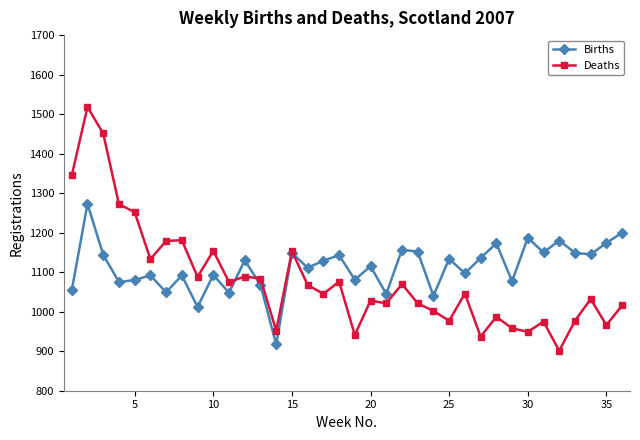

What is the minimum value for Births?

917